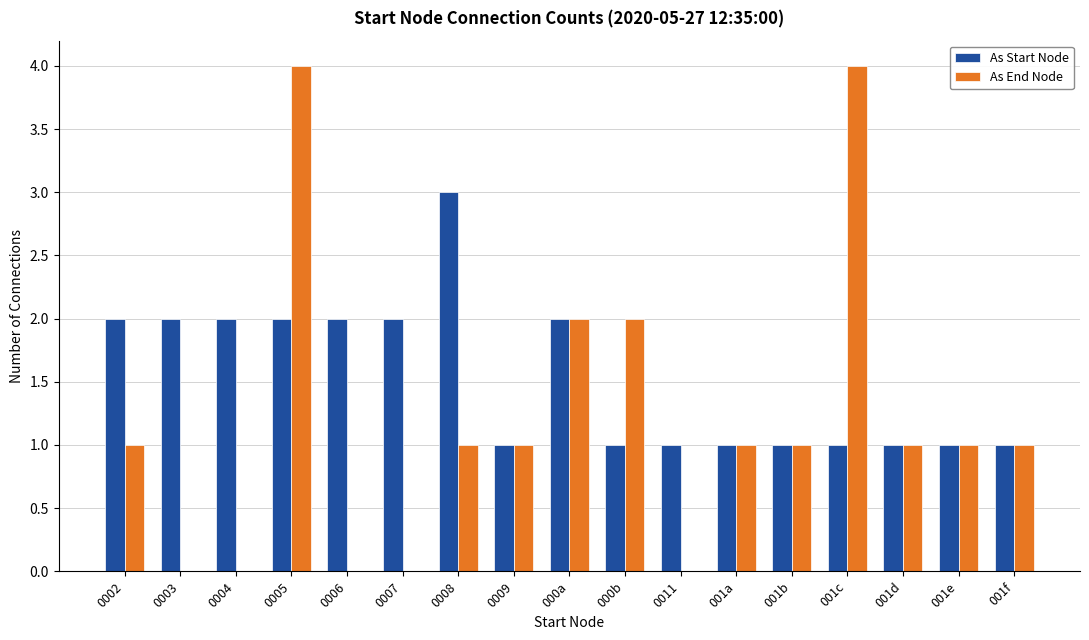

What is the sum of all As End Node values?

20